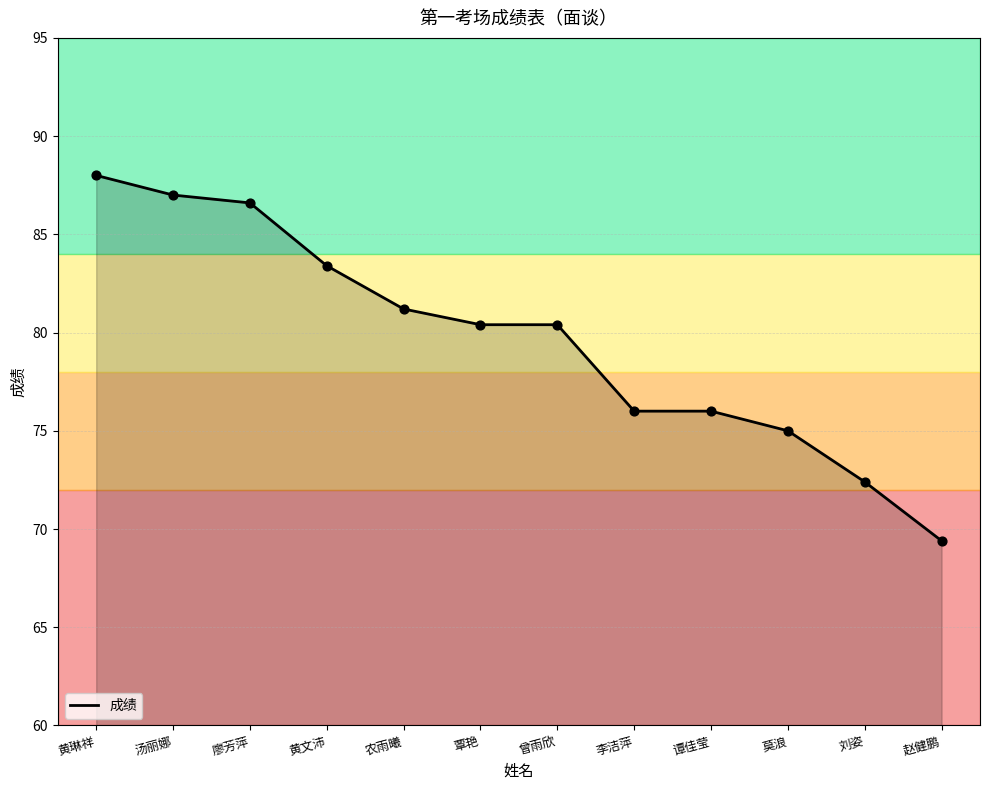

Which has a higher value, 曾雨欣 or 谭佳莹?

曾雨欣